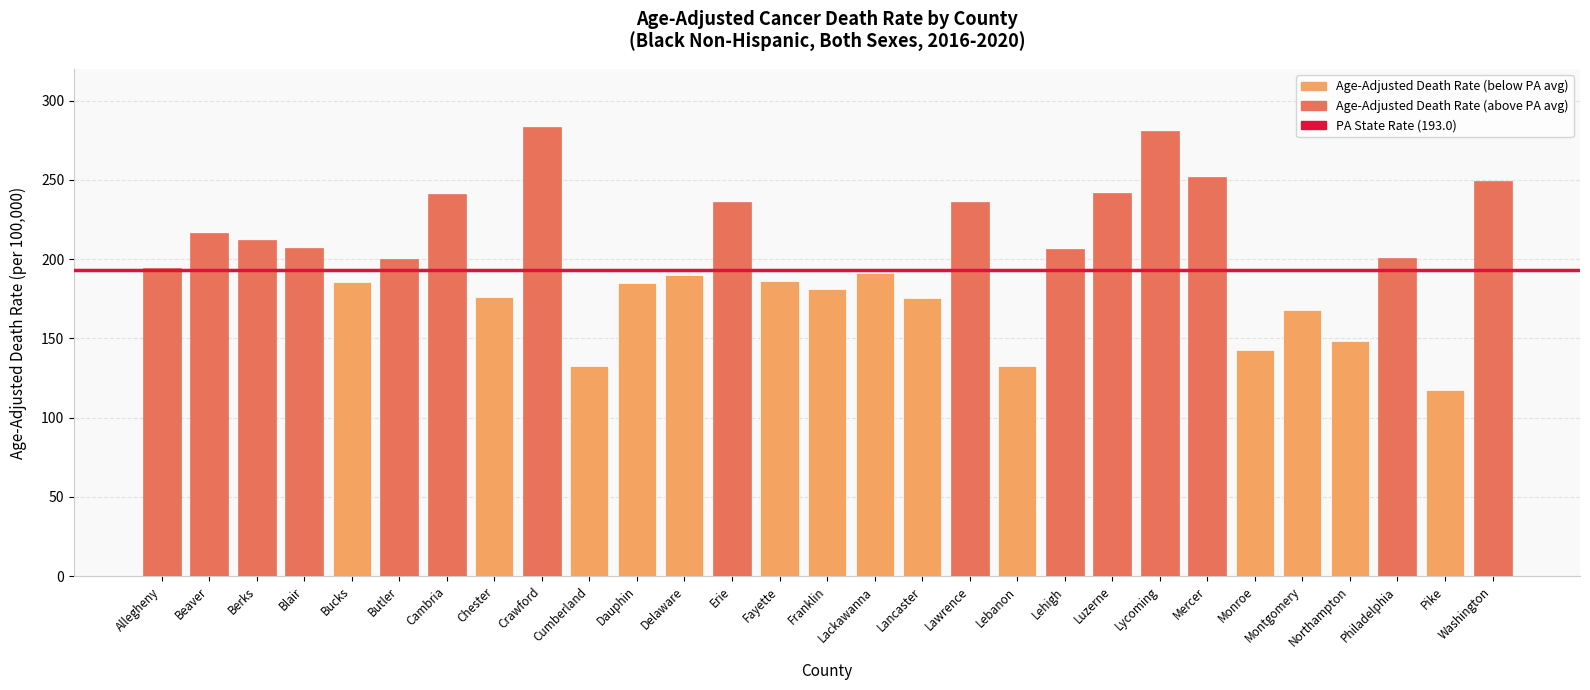

Which has a higher value, Pike or Lancaster?

Lancaster